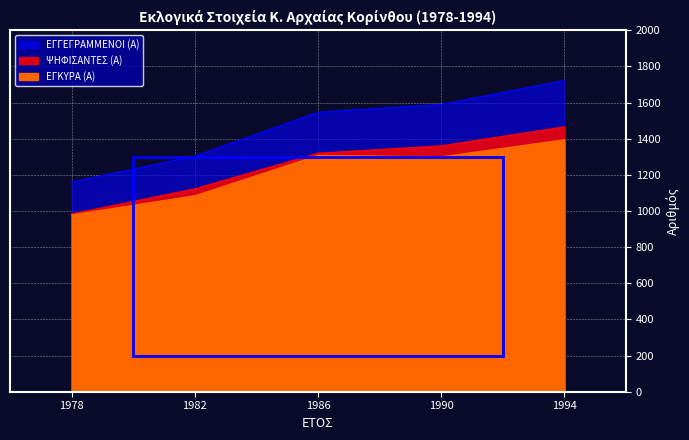

Is it true that ΕΓΓΕΓΡΑΜΜΕΝΟΙ (Α) equals 2700 at 1990?

False